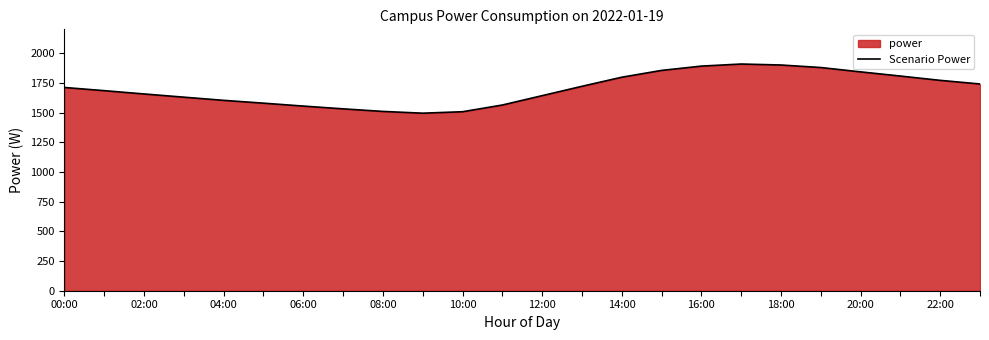

Is it true that the value at 15 is 1854.2?

True